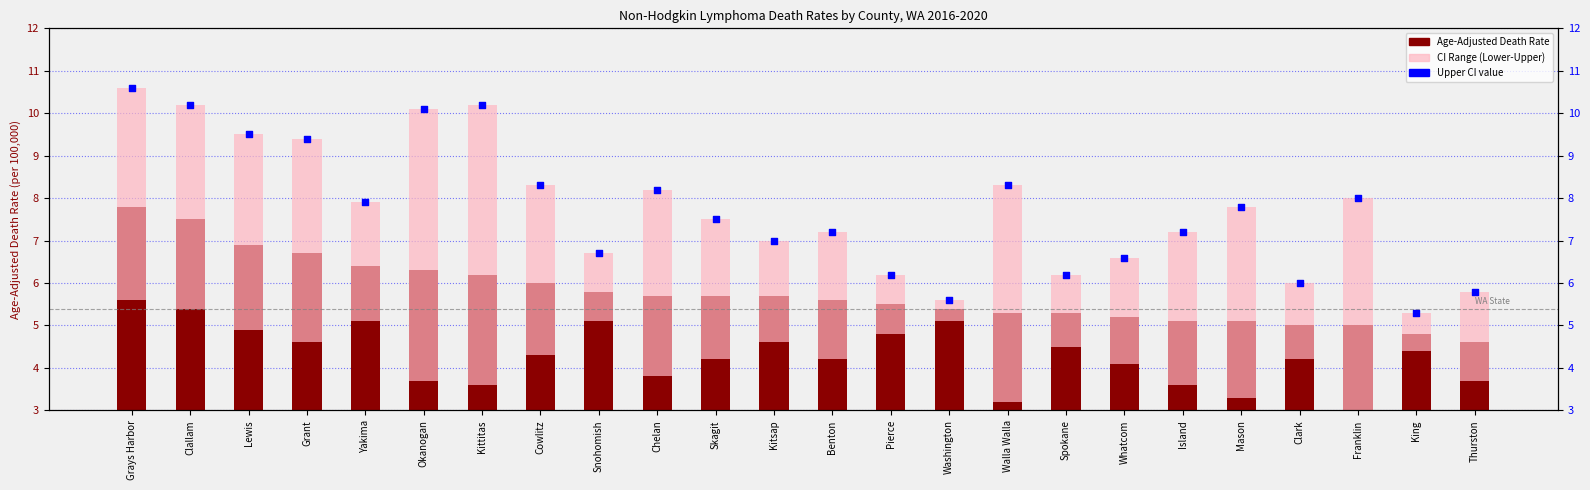

Which series has the largest total across all categories?

Upper CI (Rate)